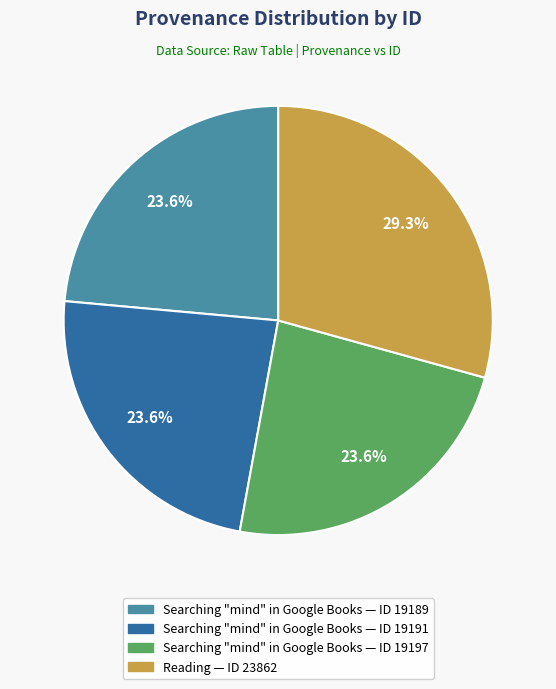

Does any single category account for the majority?

No